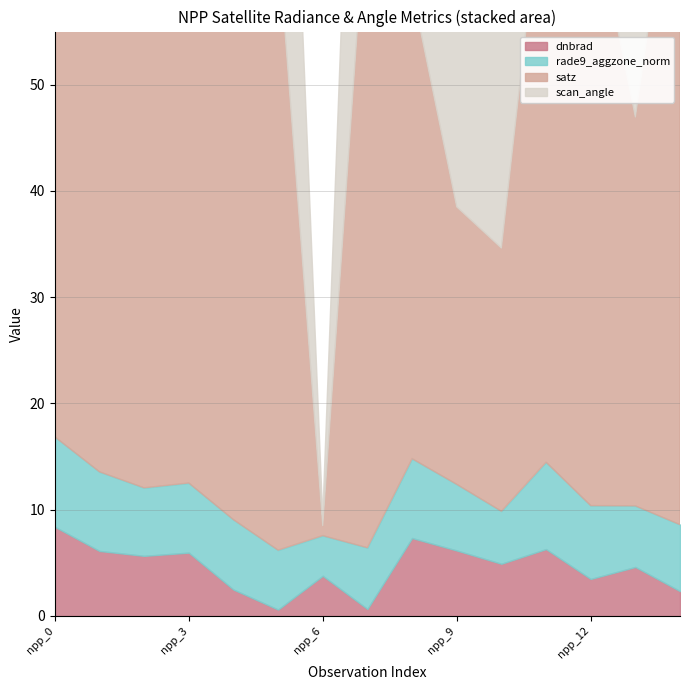

True or false: satz has more than 0 interior local peaks.

True